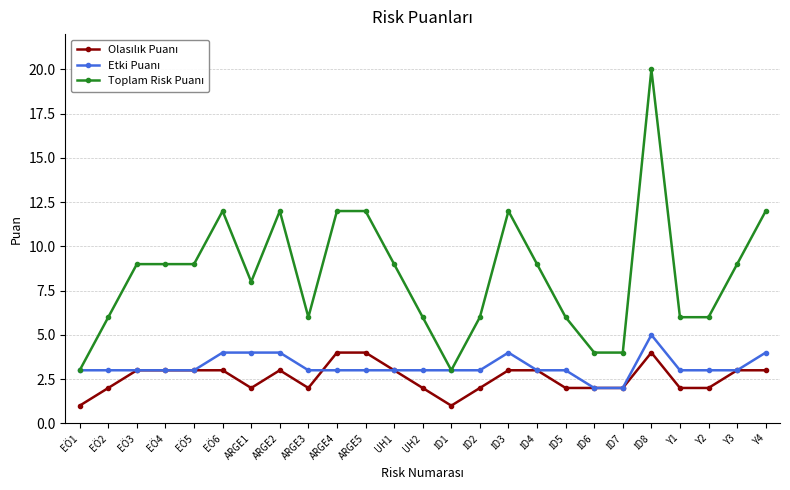

What is the greatest value displayed?

20